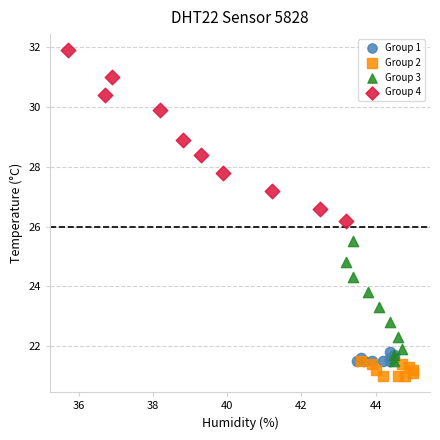

Which series contains the lowest Y value?

Group 2